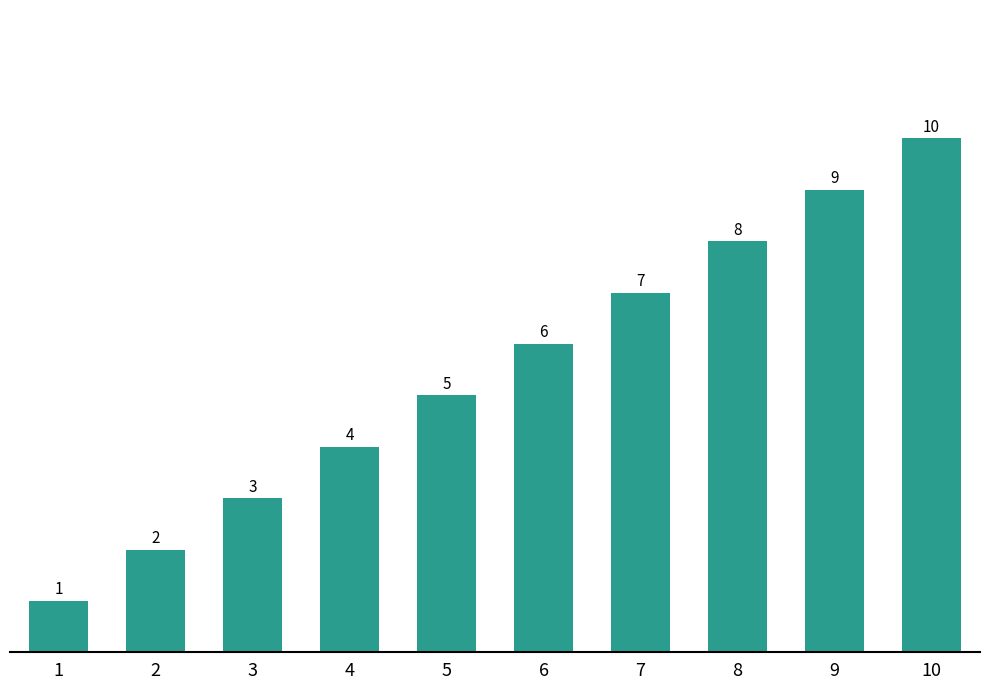

What is the maximum value shown in the chart?

10